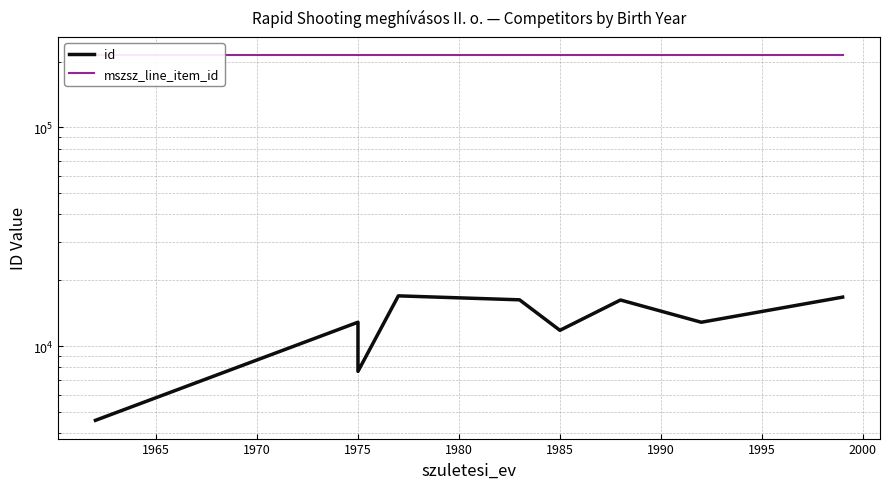

Which series has the largest total across all categories?

mszsz_line_item_id